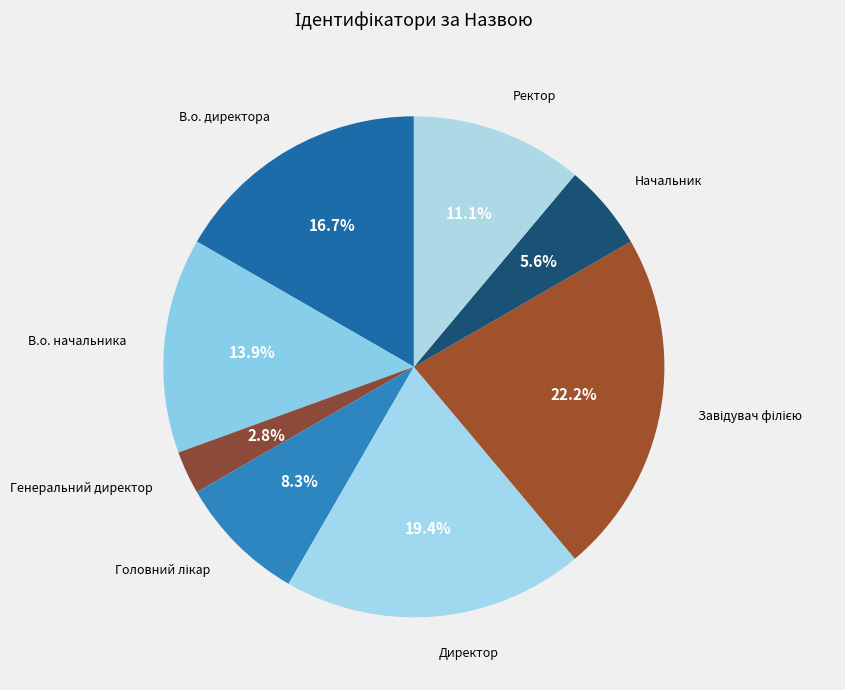

To the nearest percent, what percentage of the pie is В.о. начальника?

14%